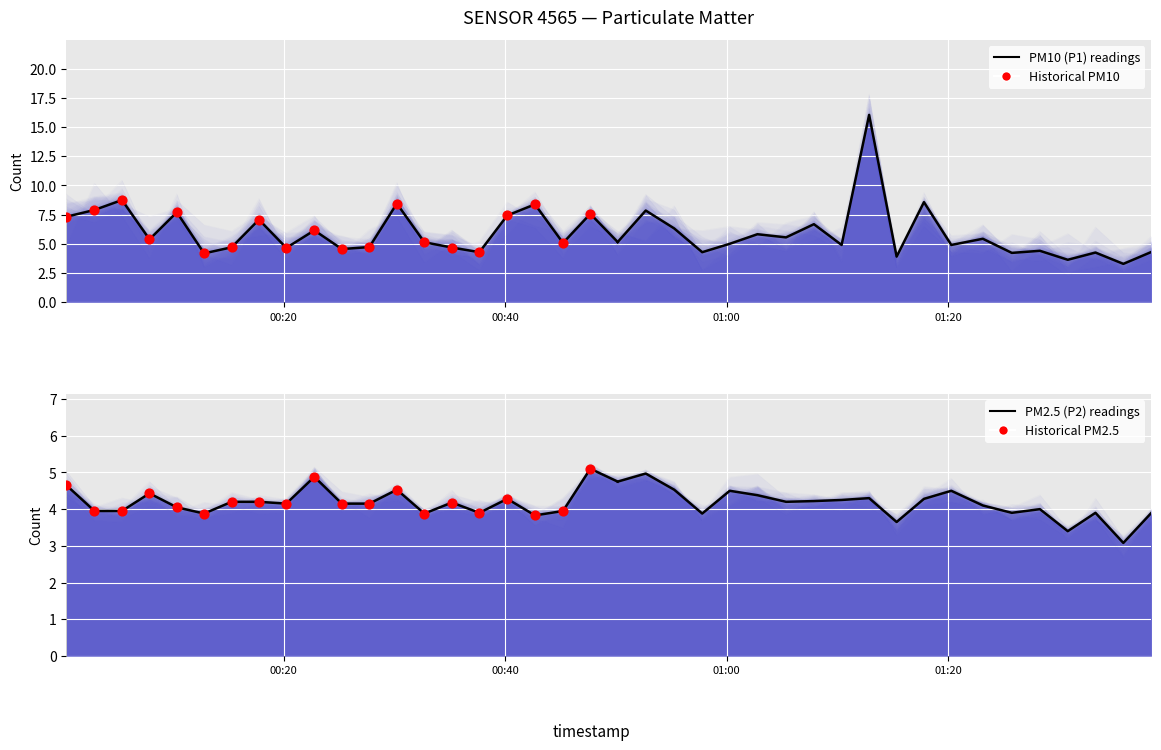

Which series has the largest total across all categories?

P1